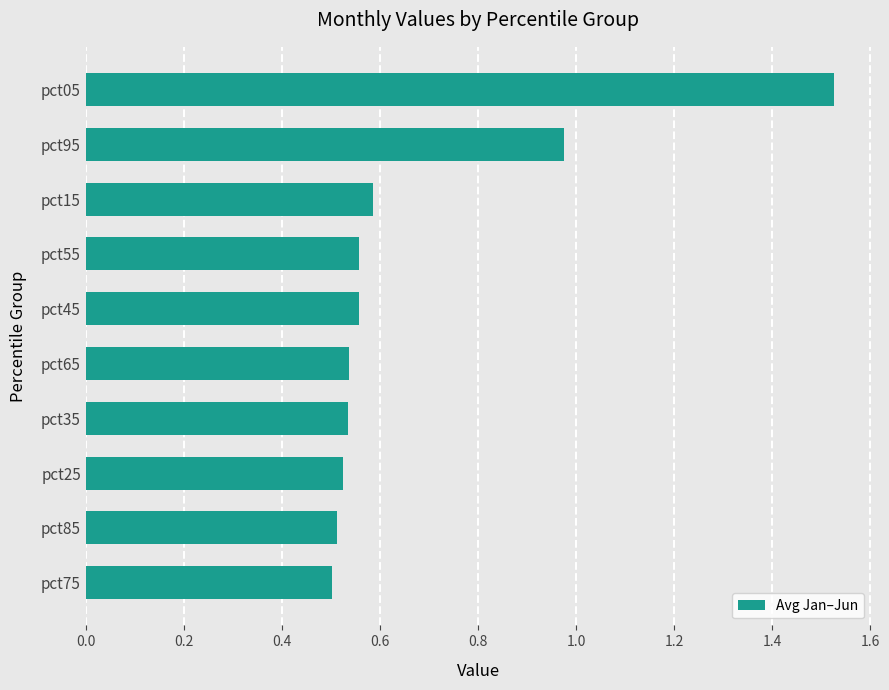

How many bars are there in total?

10